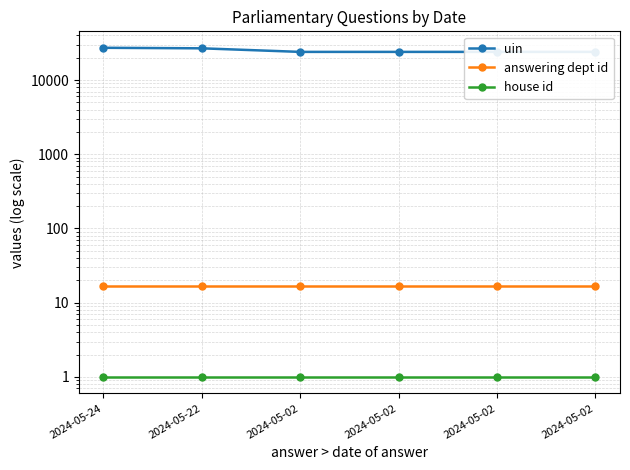

How many data points does each series have?

6